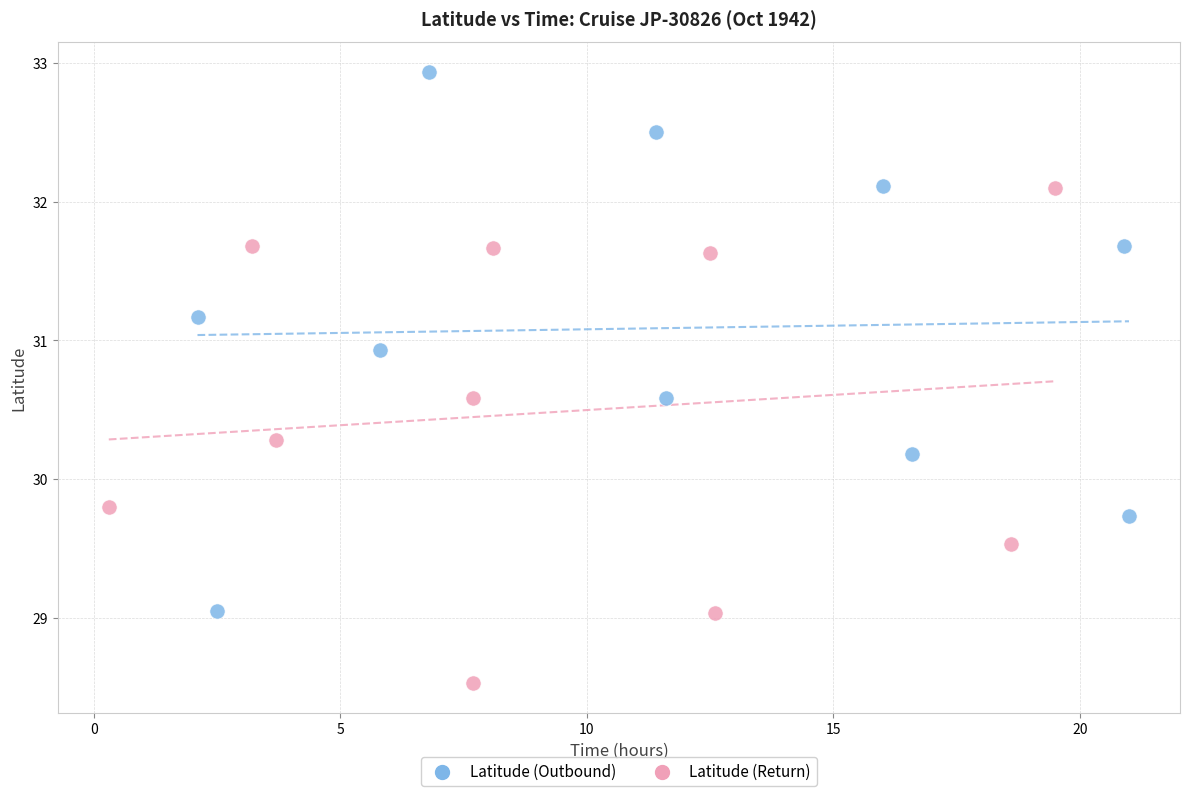

Which series reaches the maximum Y coordinate?

Latitude (Outbound)